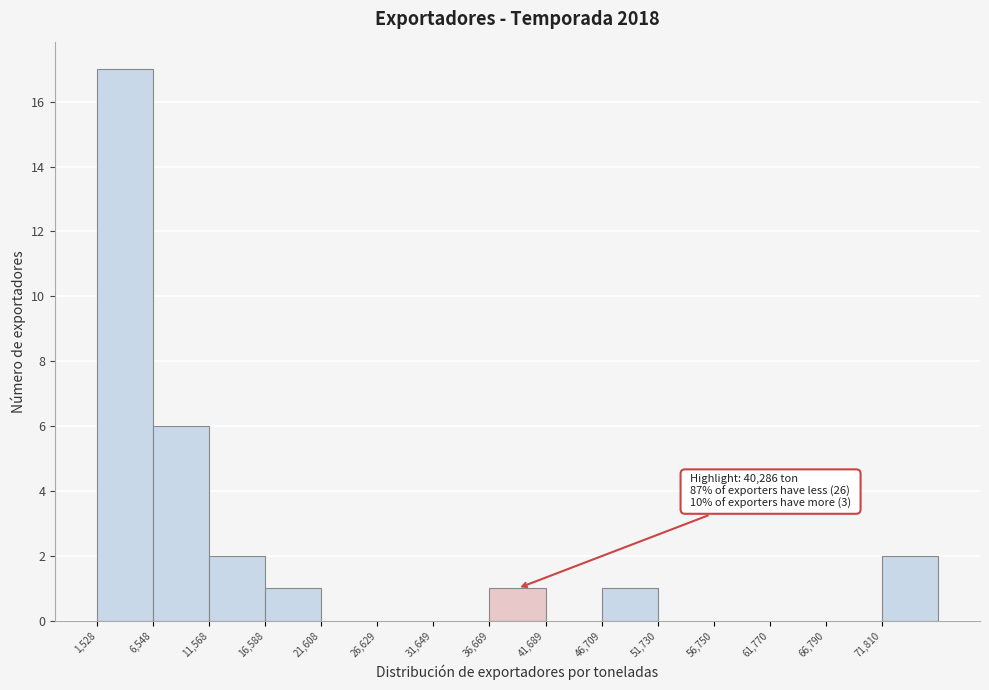

Which range on the x-axis has the tallest bar?

2000 to 7000